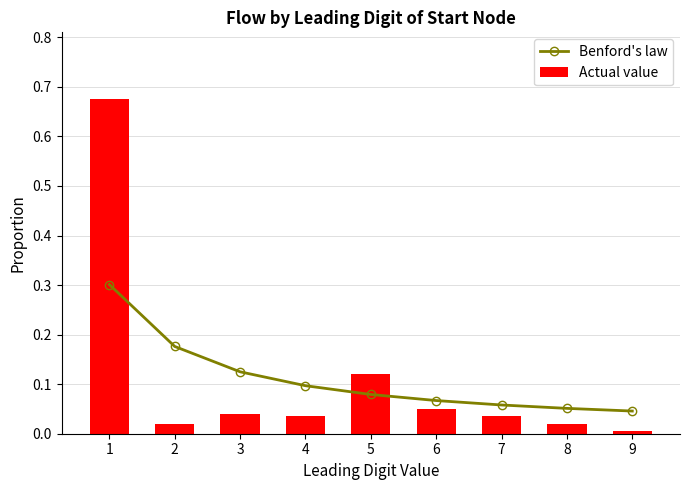

Reading left to right, transcribe all the data shown in this chart.

Benford's law: 1=0.3	2=0.2	3=0.1	4=0.1	5=0.1	6=0.1	7=0.1	8=0.1	9=0.0
Actual value: 1=0.7	2=0.0	3=0.0	4=0.0	5=0.1	6=0.1	7=0.0	8=0.0	9=0.0